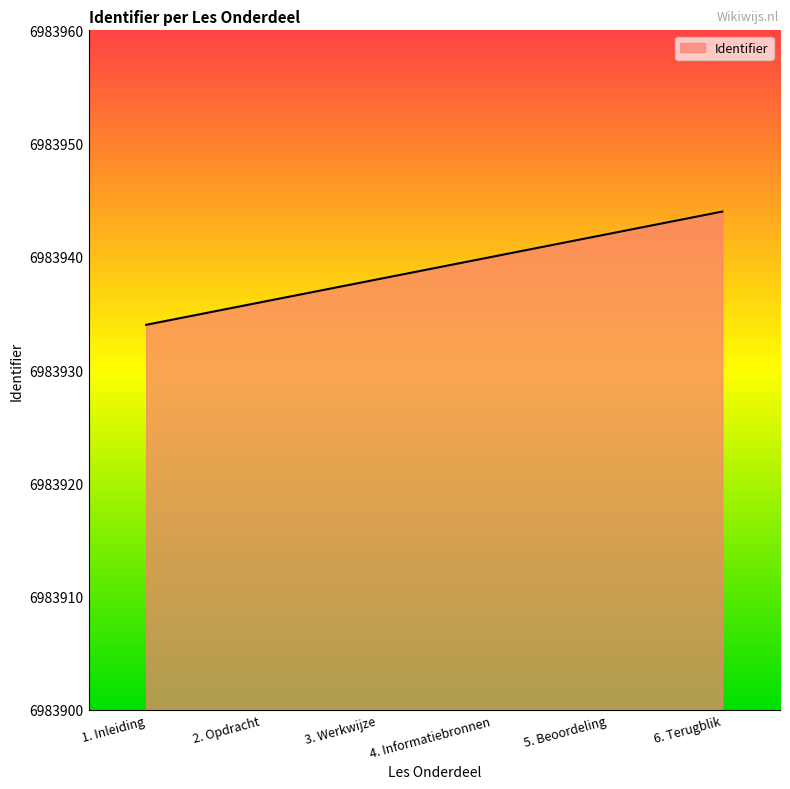

List the labels in order of value, largest first.

6. Terugblik, 5. Beoordeling, 4. Informatiebronnen, 3. Werkwijze, 2. Opdracht, 1. Inleiding